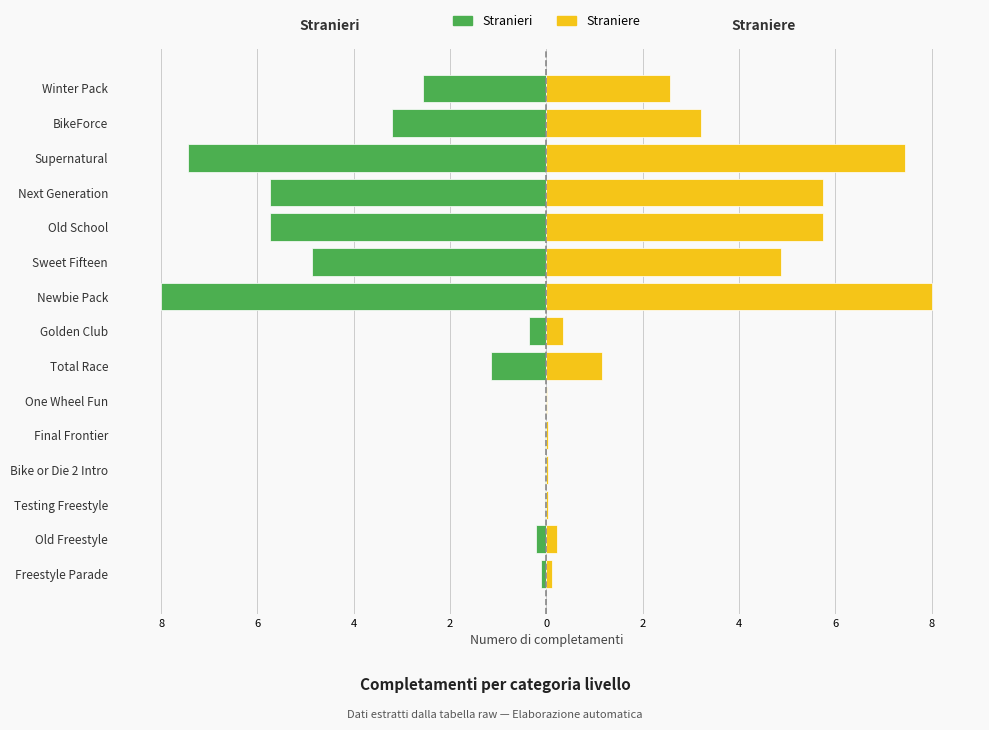

Are the bars grouped side by side (vs. stacked)?

Yes